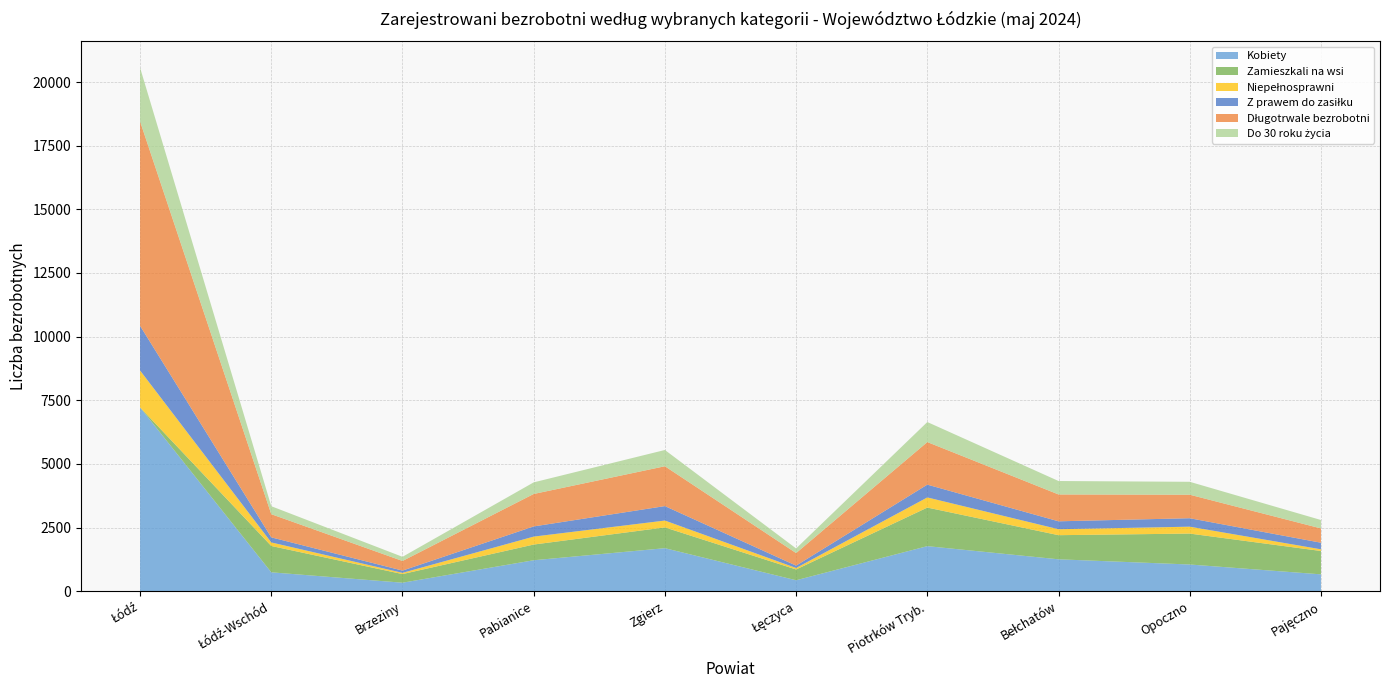

What is the maximum value for Kobiety?

7220